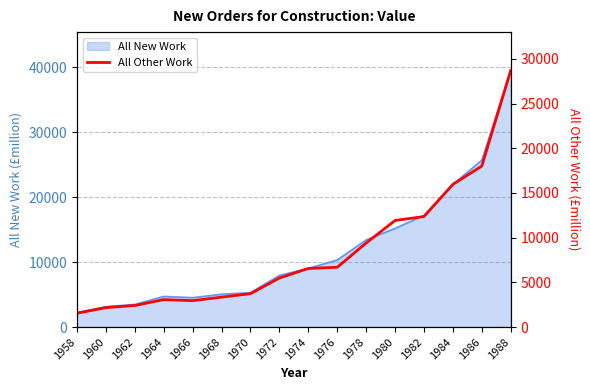

The value of All New Work at 1974 is 9033. True or false?

True